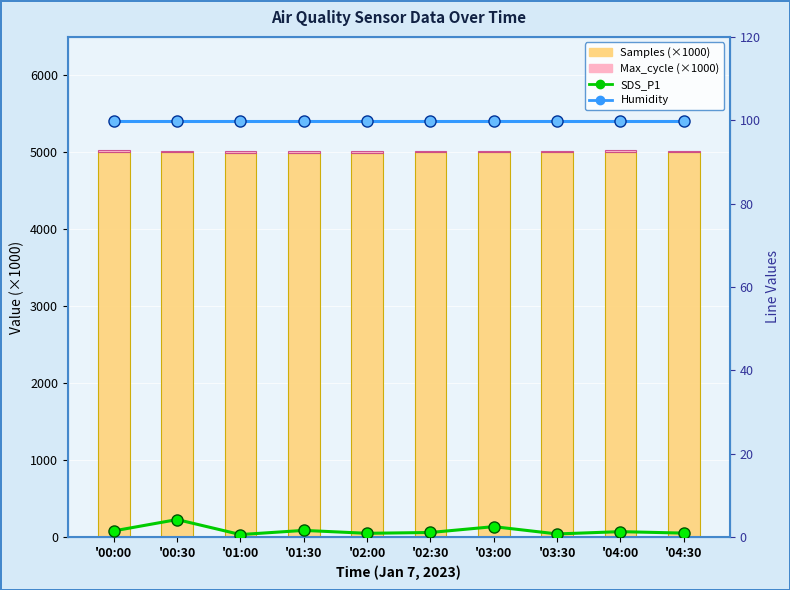

At '04:00, list the series in order from largest to smallest.

Samples (×1000), Humidity, Max_cycle (×1000), SDS_P1